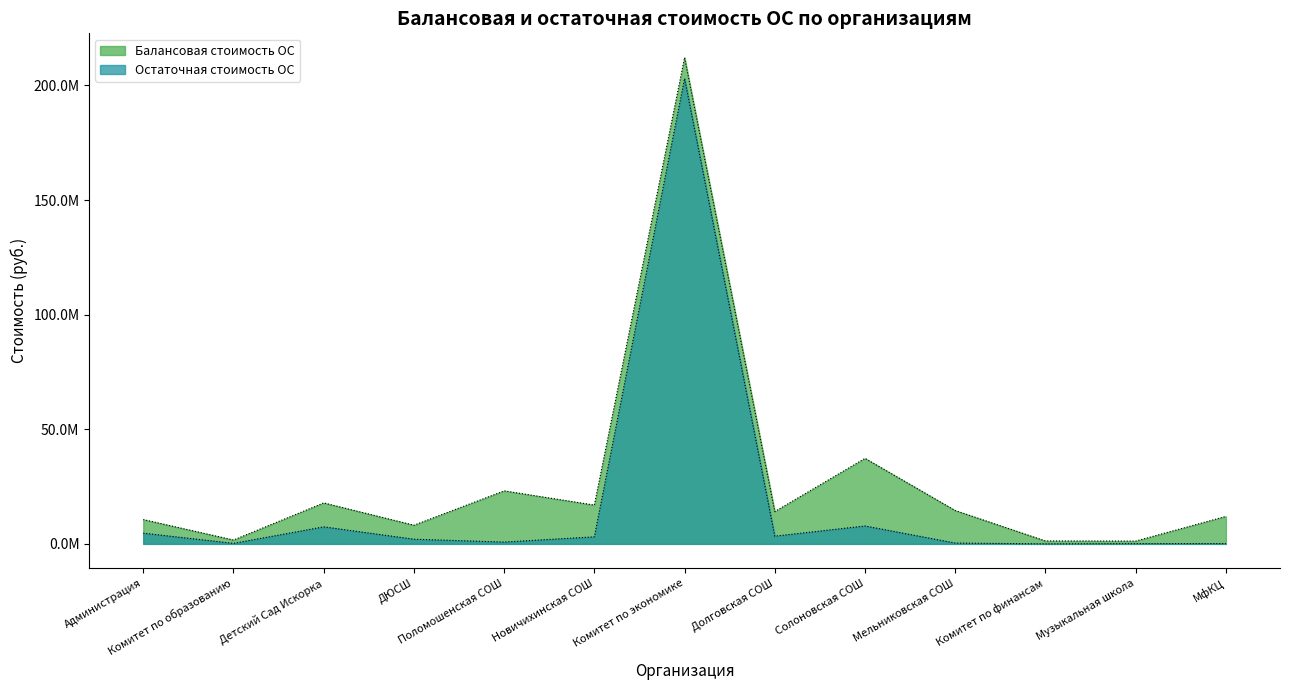

Which category has the highest value in the Остаточная стоимость ОС series?

Комитет по экономике